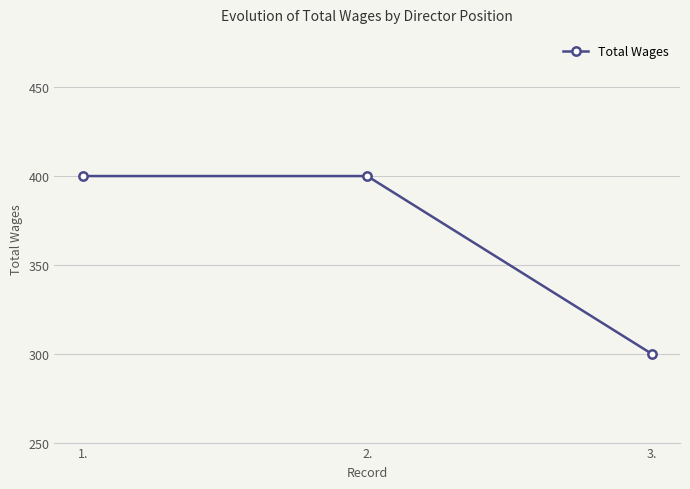

Reading left to right, what are all the values shown in this chart?

1.=400	2.=400	3.=300